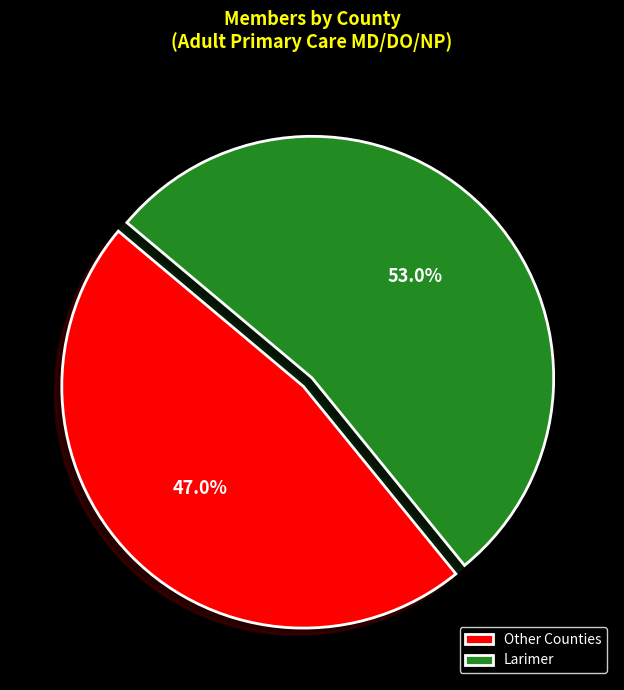

Is there a majority slice in this chart?

Yes